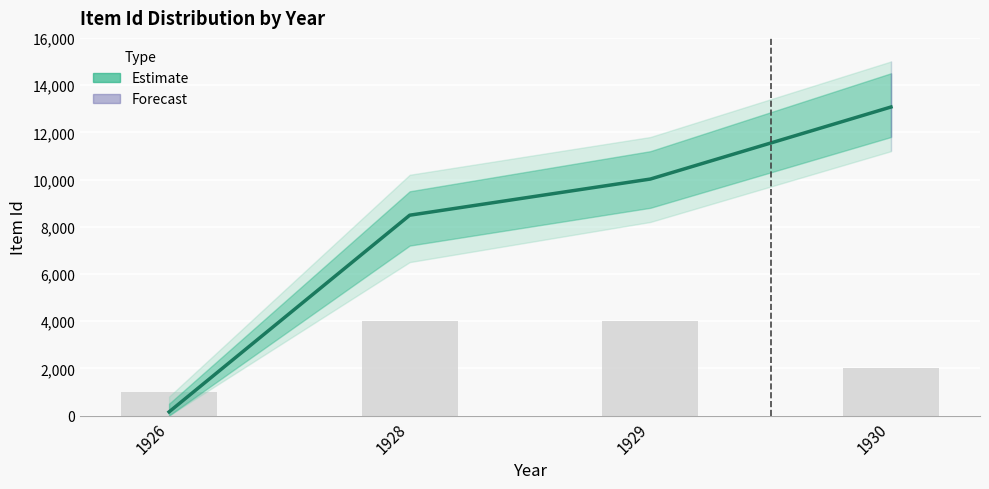

At which label is the value closest to 6612?

1928